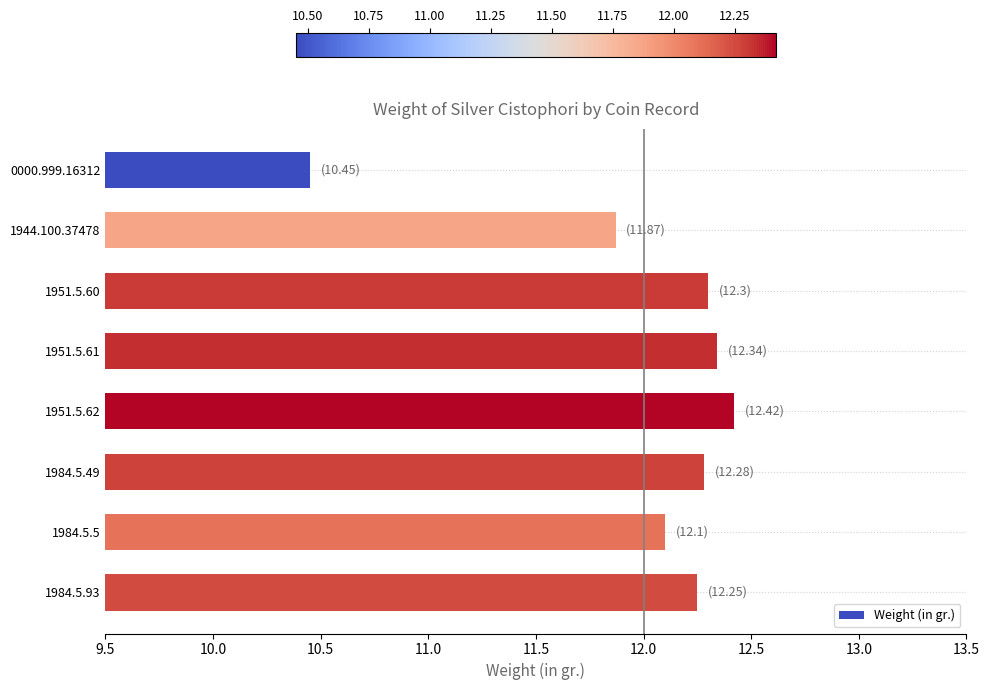

How many data points are less than 12?

2